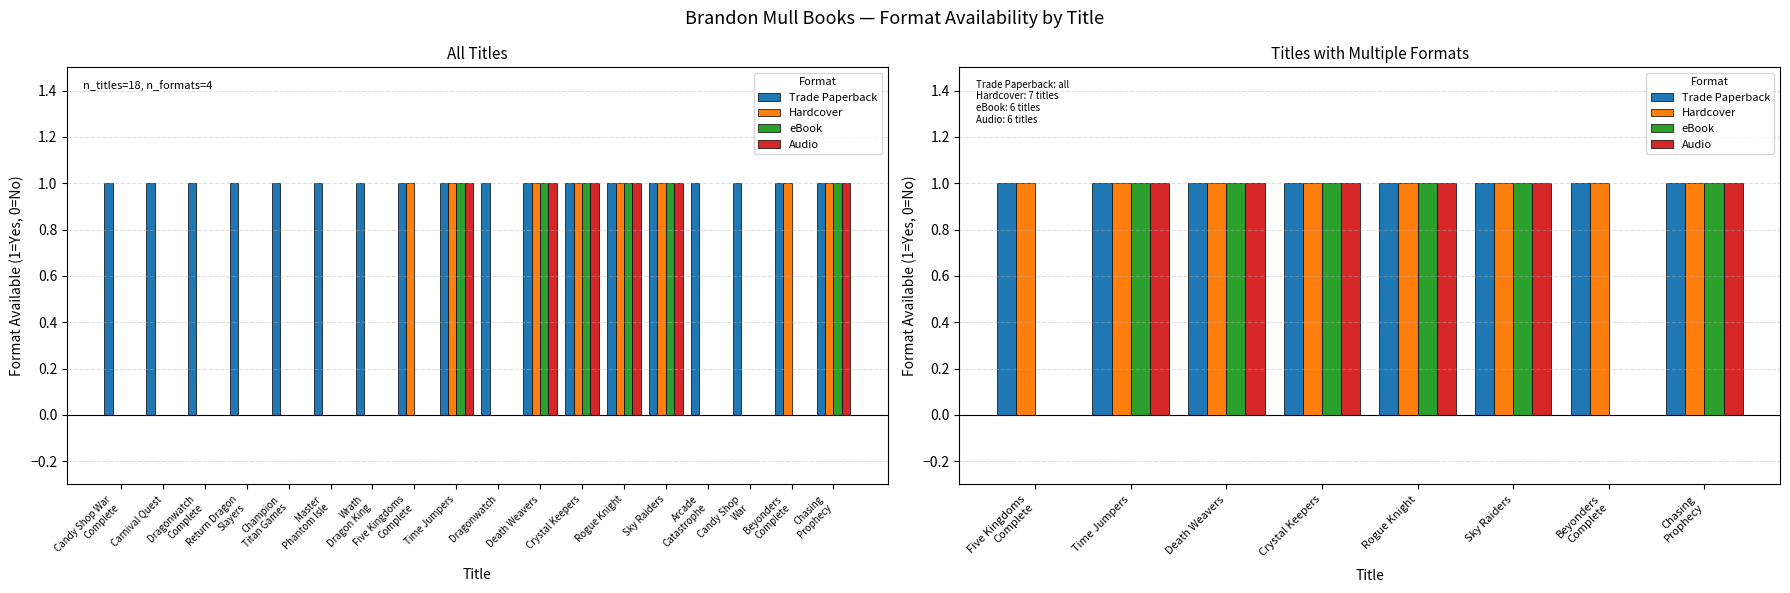

Which label corresponds to the largest value in the chart?

Five Kingdoms Complete